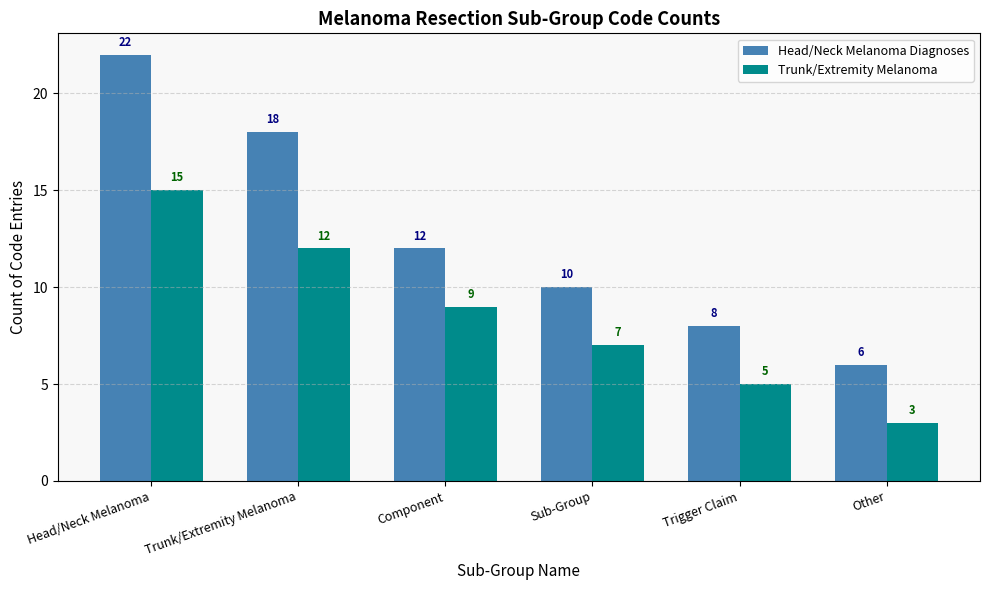

What are all the series names shown in the legend?

Head/Neck Melanoma Diagnoses, Trunk/Extremity Melanoma